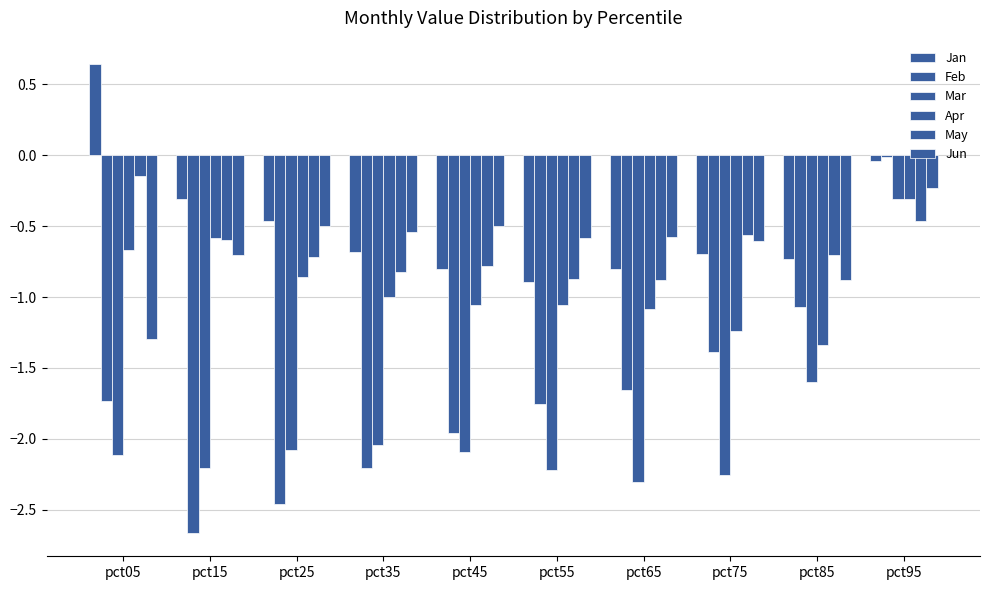

Rank the series at pct25 from lowest to highest value.

Feb, Mar, Apr, May, Jun, Jan